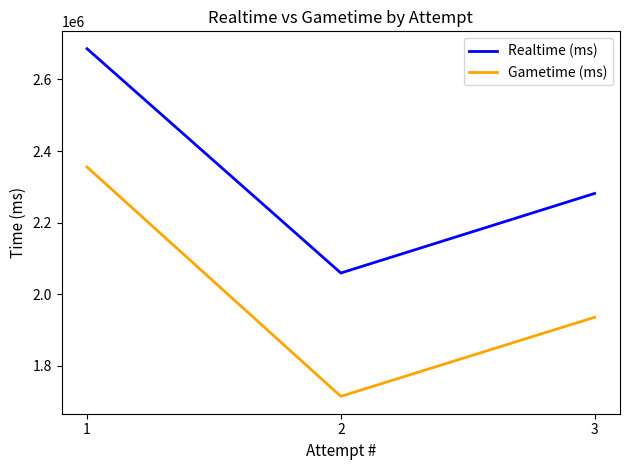

What is the lowest value of the Gametime (ms) series?

1714652